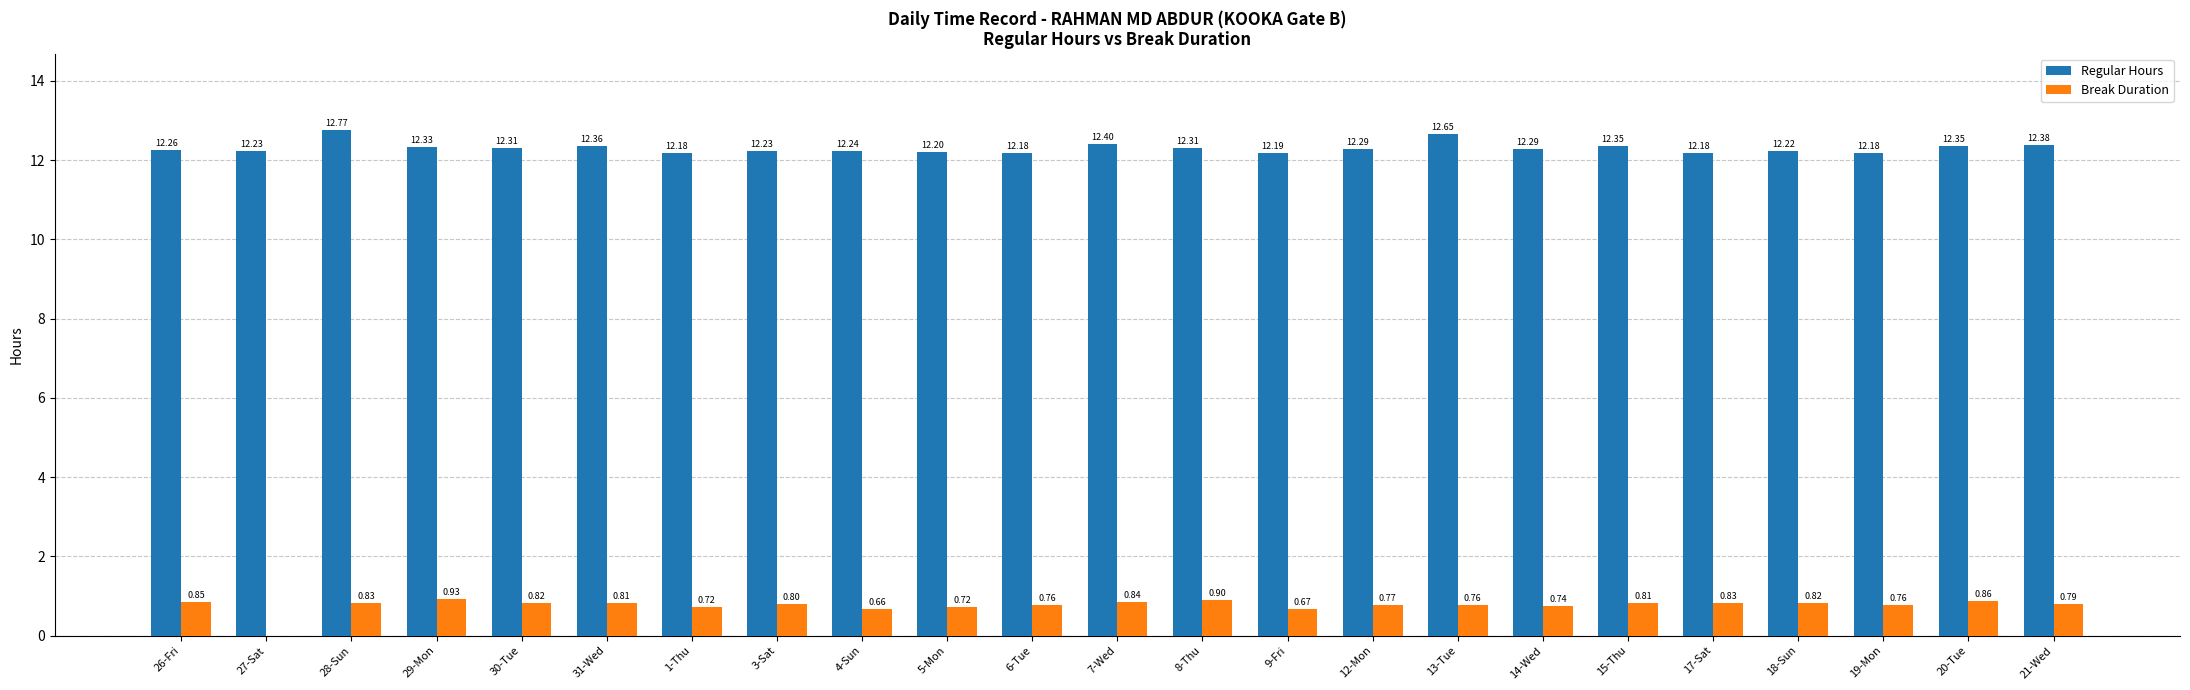

What is the total value across all series at 29-Mon?

13.3